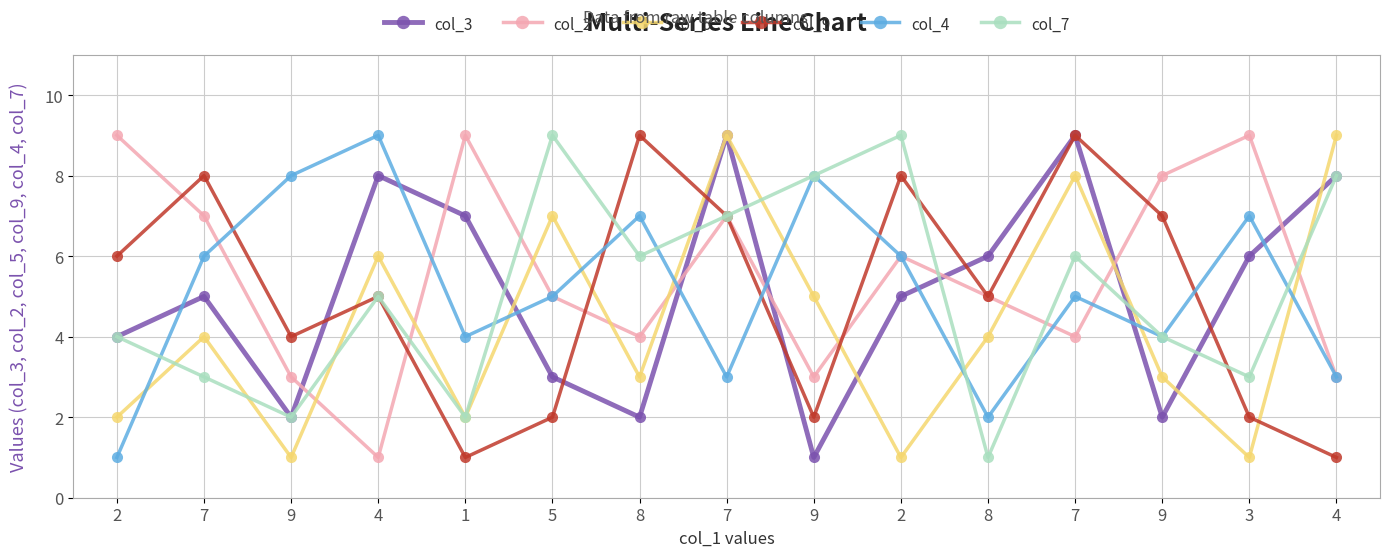

How many intersections are there between col_4 and col_5?

8